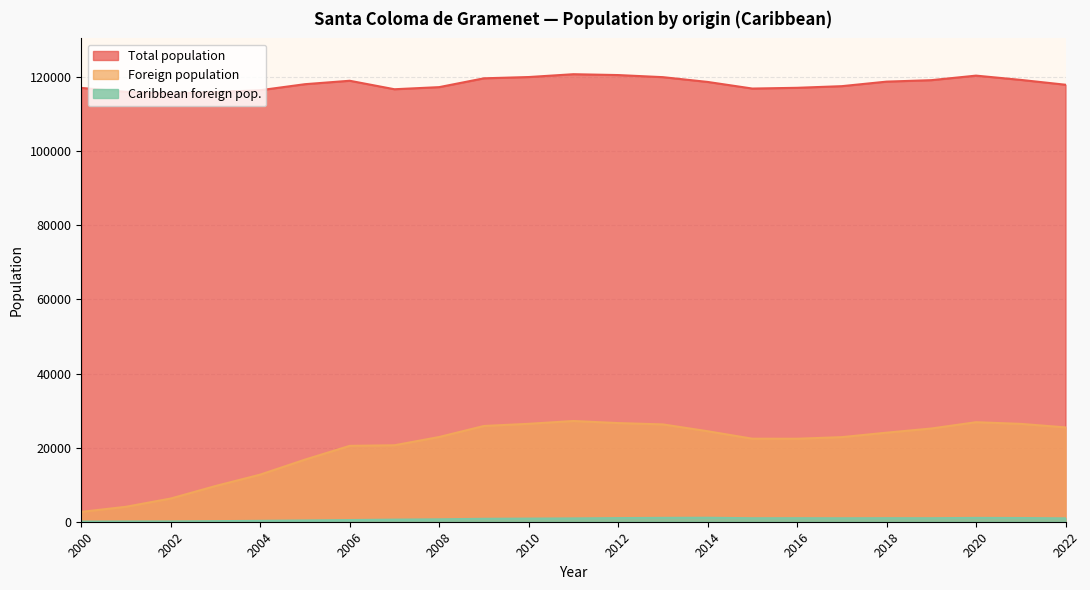

Reading left to right, transcribe all the data shown in this chart.

Total population: 2022=117981	2021=119289	2020=120443	2019=119215	2018=118821	2017=117597	2016=117153	2015=116950	2014=118738	2013=120029	2012=120593	2011=120824	2010=120060	2009=119717	2008=117336	2007=116765	2006=119056	2005=118129	2004=116503	2003=116012	2002=115568	2001=116064	2000=117127
Foreign population: 2022=25470	2021=26419	2020=26869	2019=25170	2018=24042	2017=22840	2016=22407	2015=22415	2014=24434	2013=26278	2012=26635	2011=27196	2010=26436	2009=25853	2008=22876	2007=20643	2006=20487	2005=16769	2004=12720	2003=9641	2002=6269	2001=4038	2000=2658
Caribbean foreign pop.: 2022=917	2021=1001	2020=1032	2019=952	2018=959	2017=938	2016=956	2015=945	2014=1074	2013=1043	2012=979	2011=903	2010=847	2009=795	2008=653	2007=571	2006=455	2005=350	2004=244	2003=158	2002=88	2001=71	2000=41